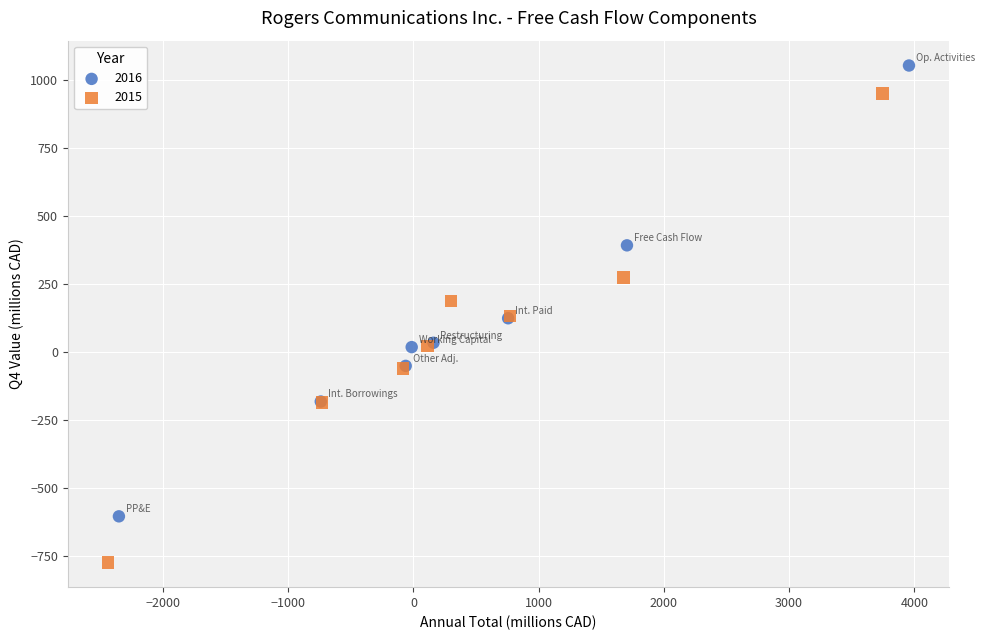

Which series has the widest spread of Y values?

2015